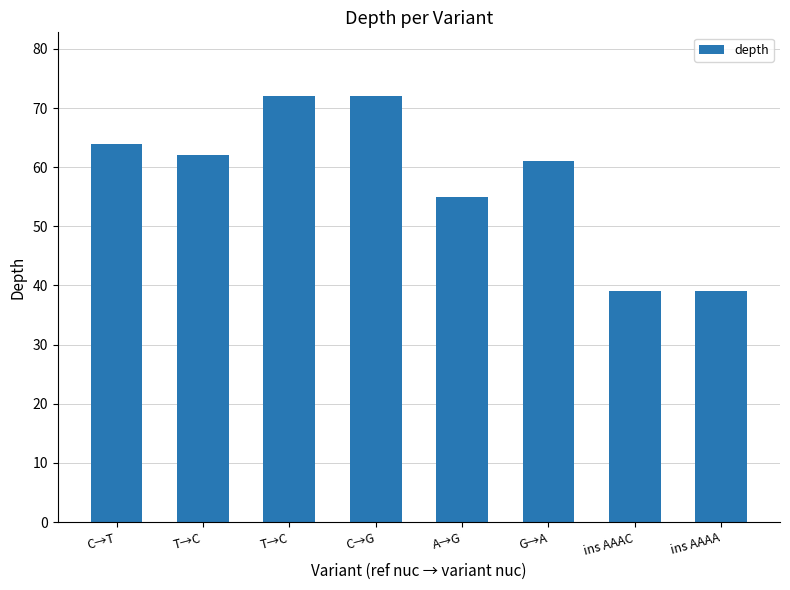

What is the difference between the maximum and minimum values?

33